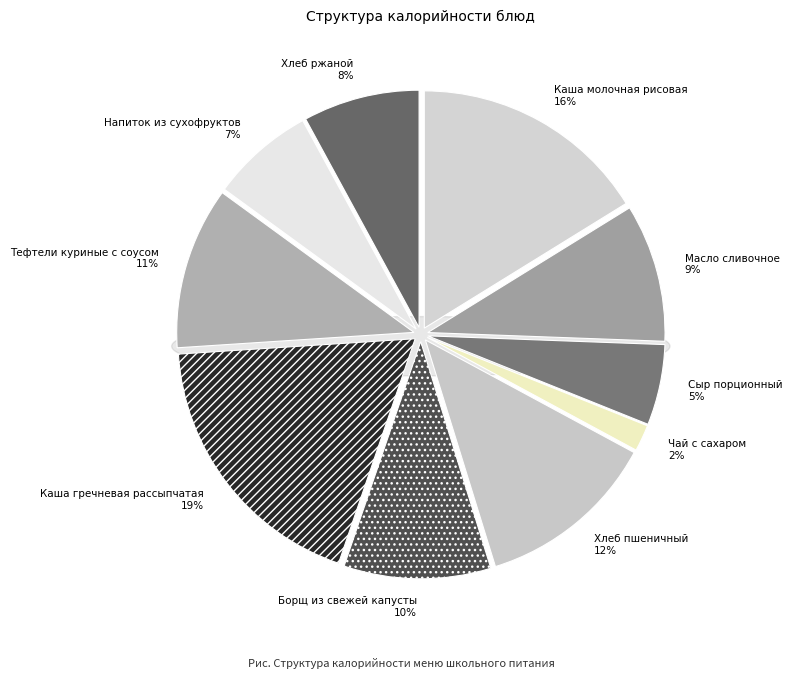

Do Тефтели куриные с соусом and Хлеб ржаной together represent more than half of the pie?

No